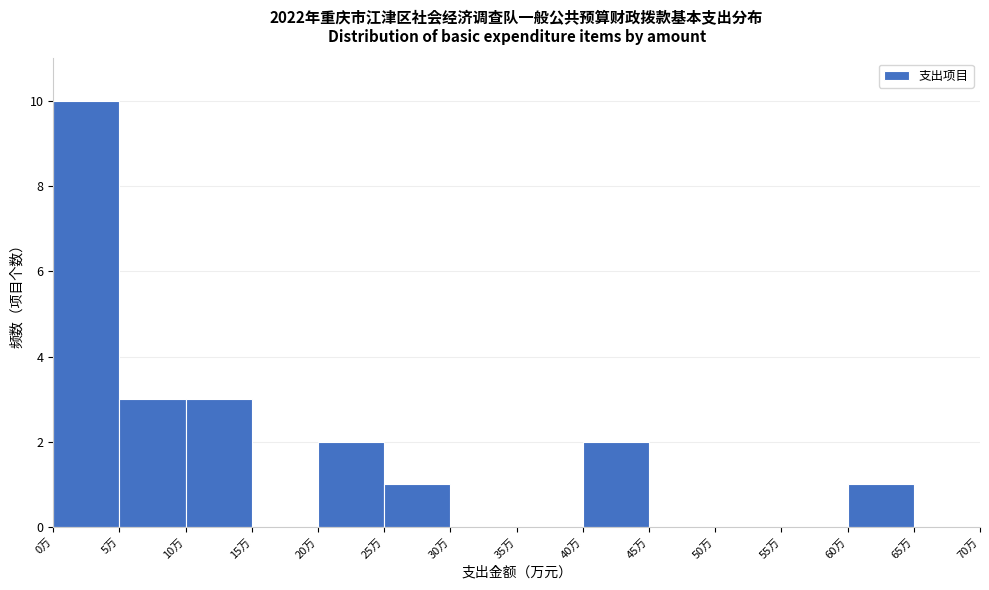

Reading left to right, transcribe this chart: for each bar, give the range it covers on the x-axis and its height. The values are not printed on the chart, so give them approximately, as read against the axis.

0 to 5: 10
5 to 10: 3
10 to 15: 3
15 to 20: 0
20 to 25: 2
25 to 30: 1
30 to 35: 0
35 to 40: 0
40 to 45: 2
45 to 50: 0
50 to 55: 0
55 to 60: 0
60 to 65: 1
65 to 70: 0